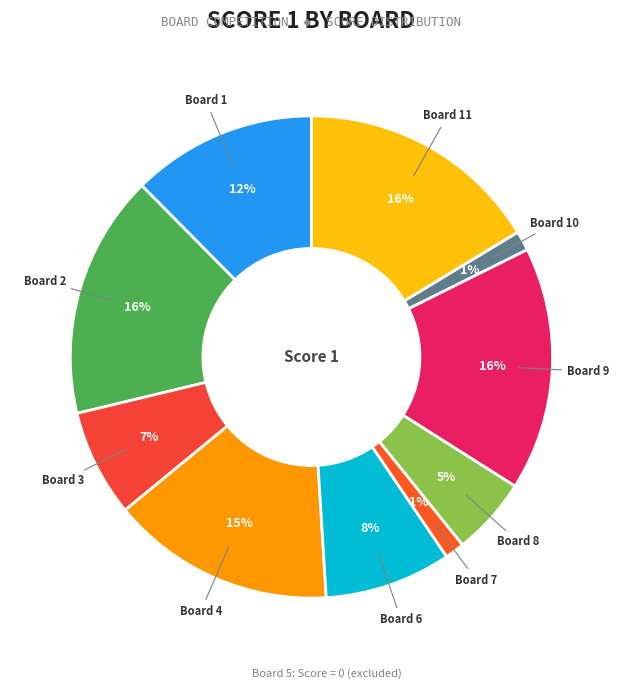

How many segments does this pie chart have?

10